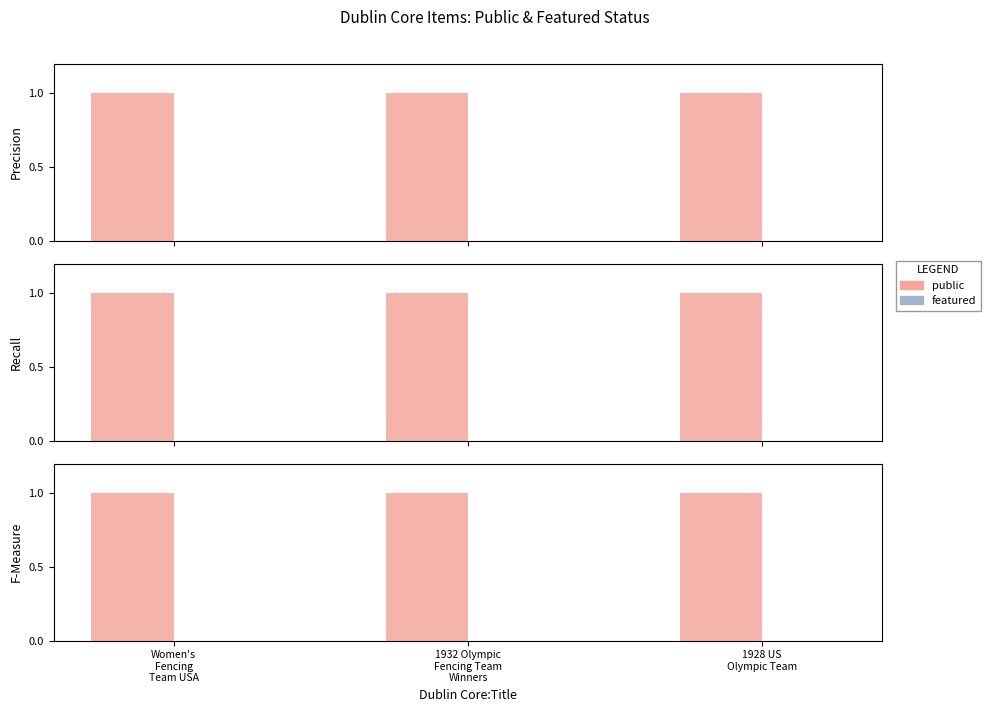

Is the value of featured at 1928 US
Olympic Team greater than the value of public at Women's
Fencing
Team USA?

No